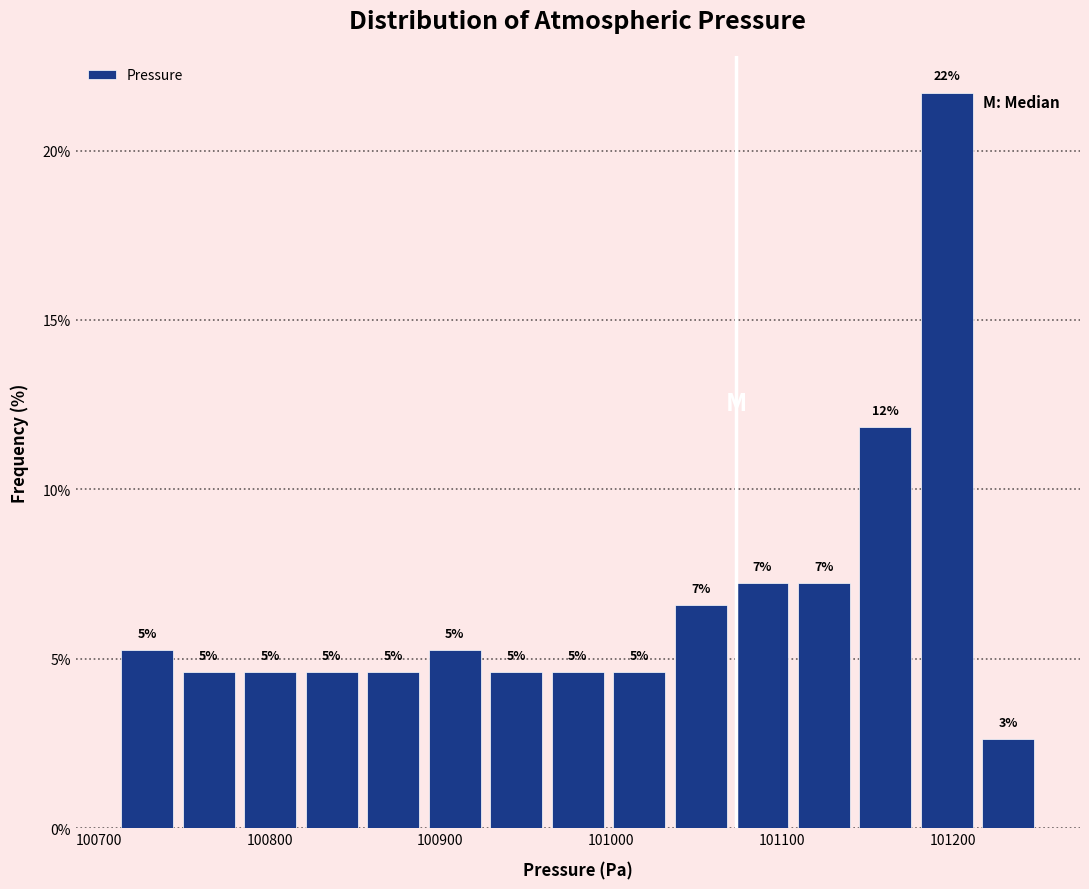

Around what value on the x-axis is the tallest bar? Give the approximate position of its centre, as read against the axis.

101200